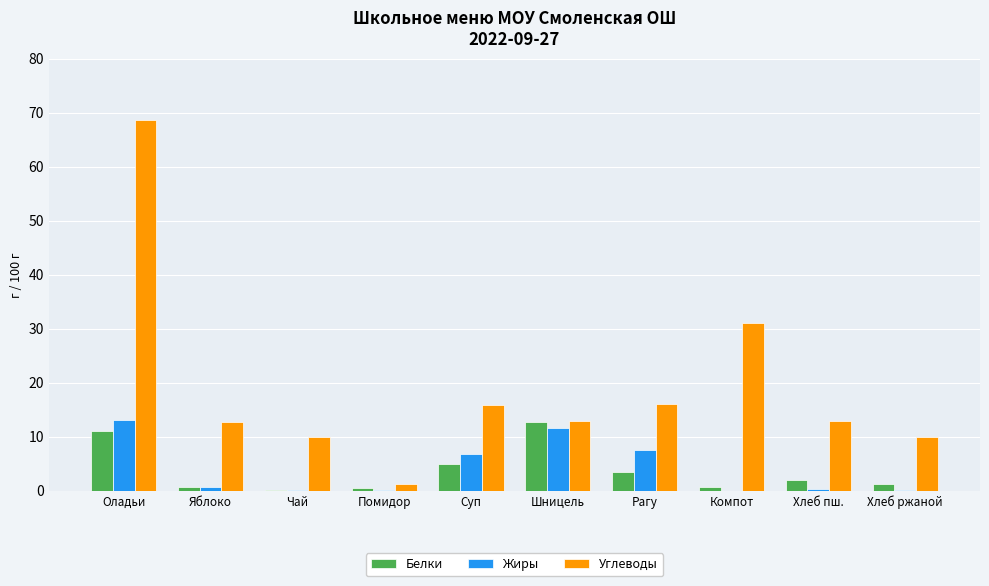

What is the maximum value shown in the chart?

68.7